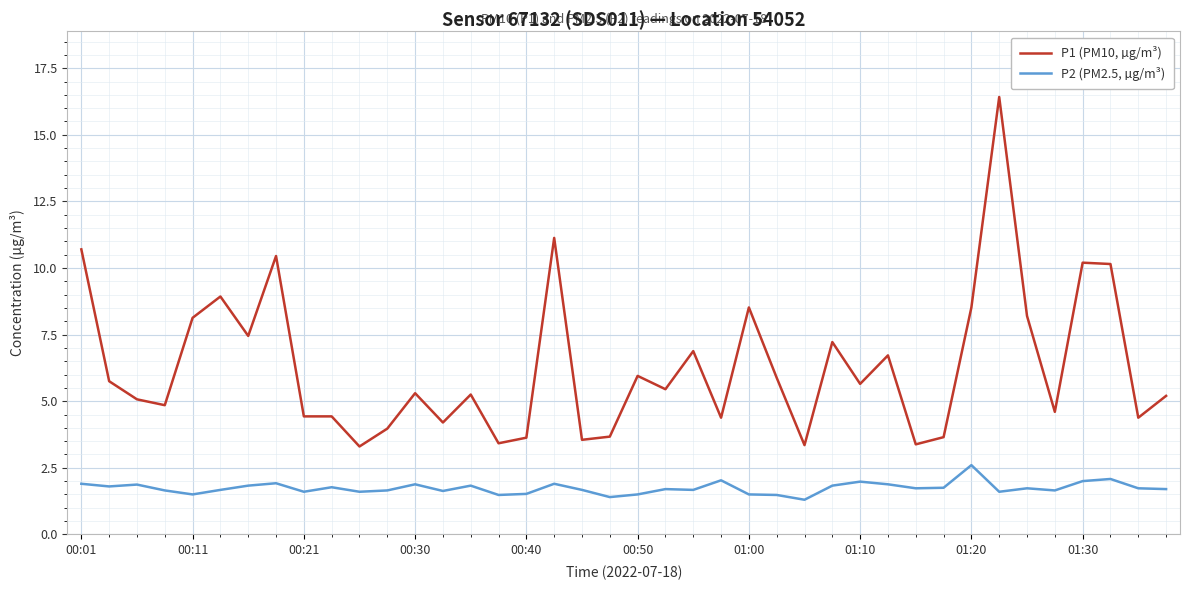

What is the minimum value shown in the chart?

1.3